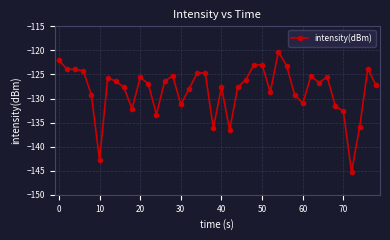

What is the value of the 10th point from the left?

-132.2